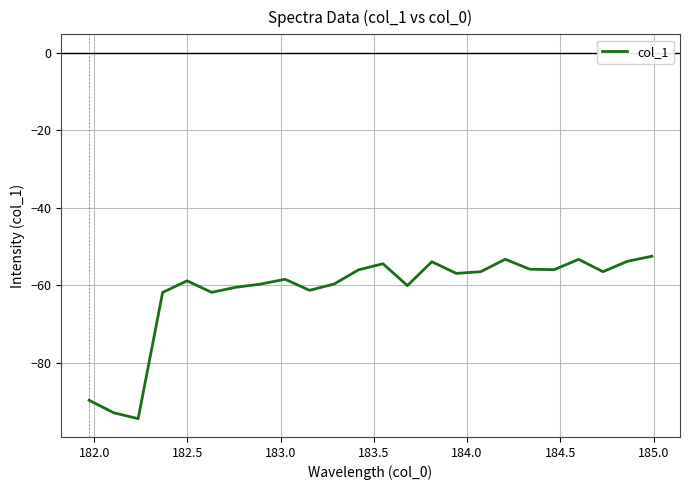

Does the chart display data point markers on the line(s)?

No